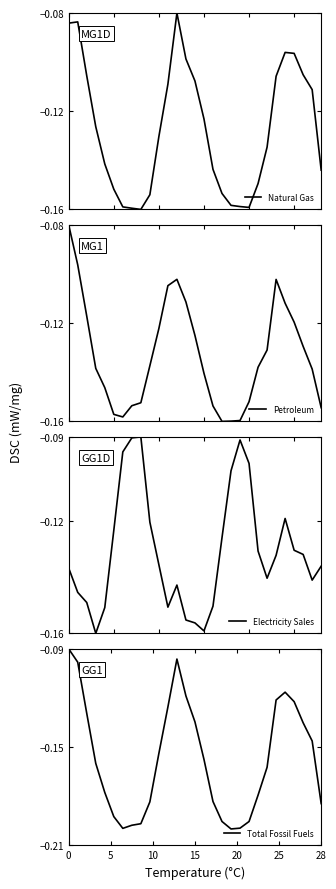

List the series in order of their peak value, lowest first.

Electricity Sales, Total Fossil Fuels, Natural Gas, Petroleum